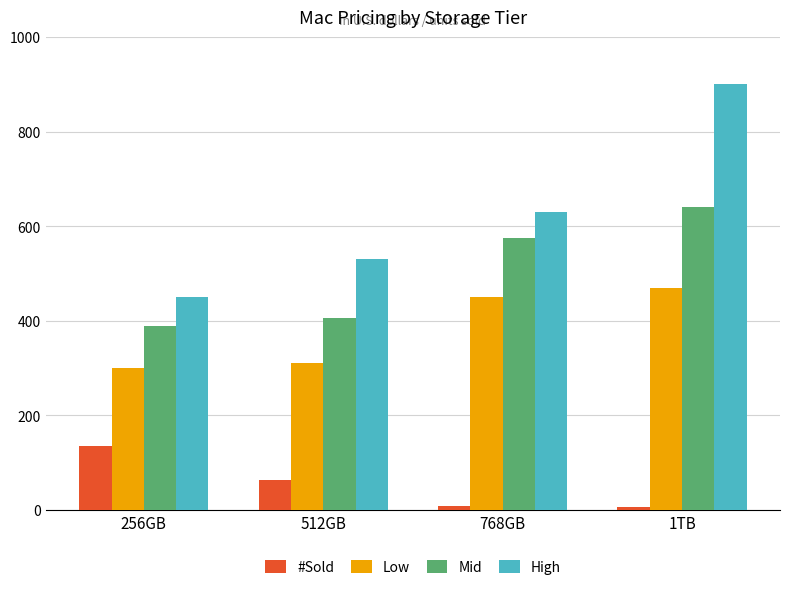

At which label is Mid closest to 515?

768GB